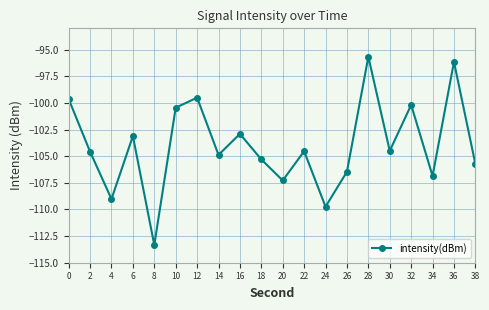

How many points are lower than both their immediate neighbors (excluding endpoints)?

7